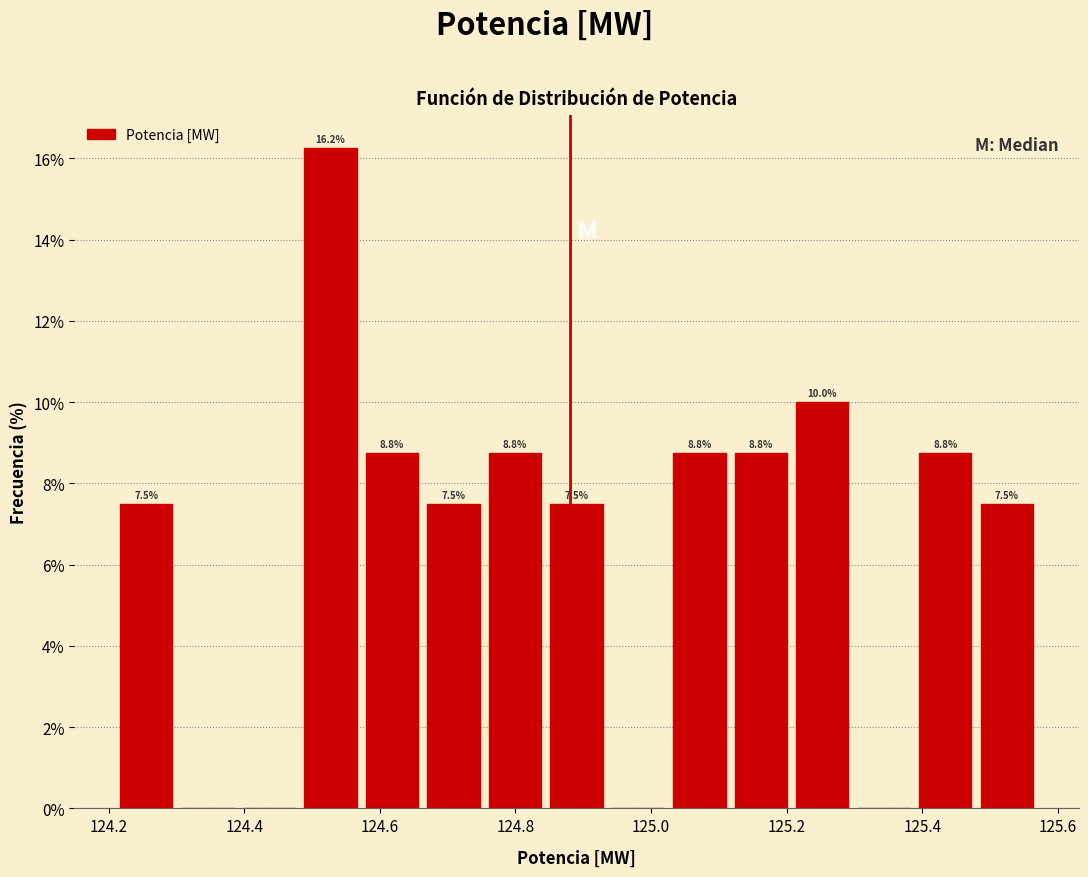

Which range on the x-axis has the tallest bar?

124.48 to 124.58